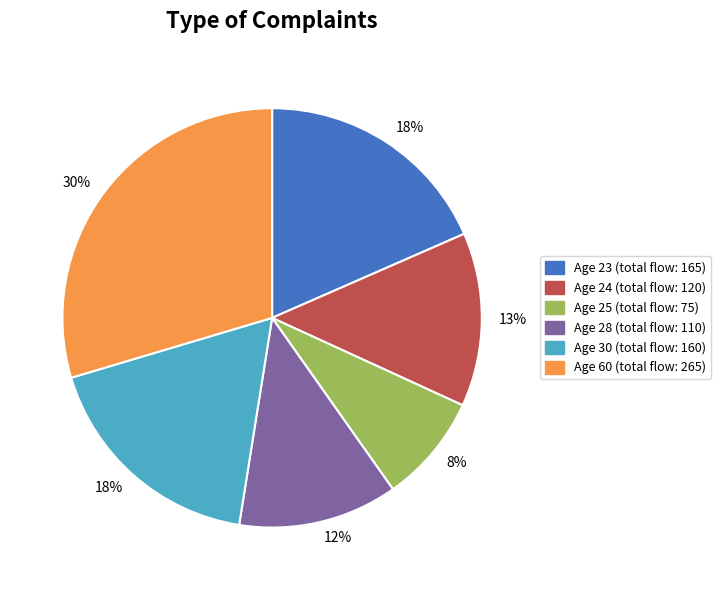

Is there any slice that represents more than half of the pie?

No